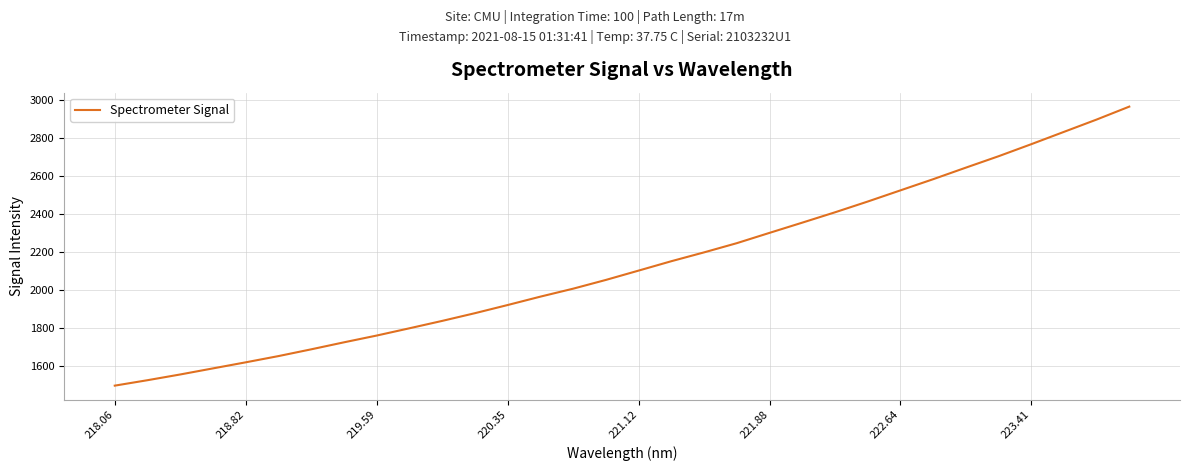

Does the chart display data point markers on the line(s)?

No